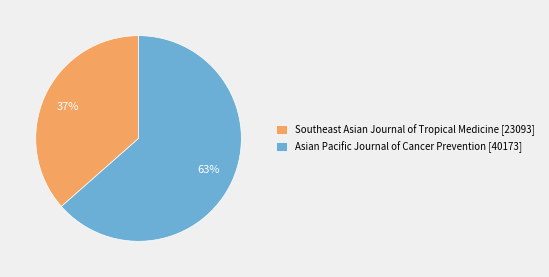

Combined, do Asian Pacific Journal of Cancer Prevention [40173] and Southeast Asian Journal of Tropical Medicine [23093] account for over 50%?

Yes